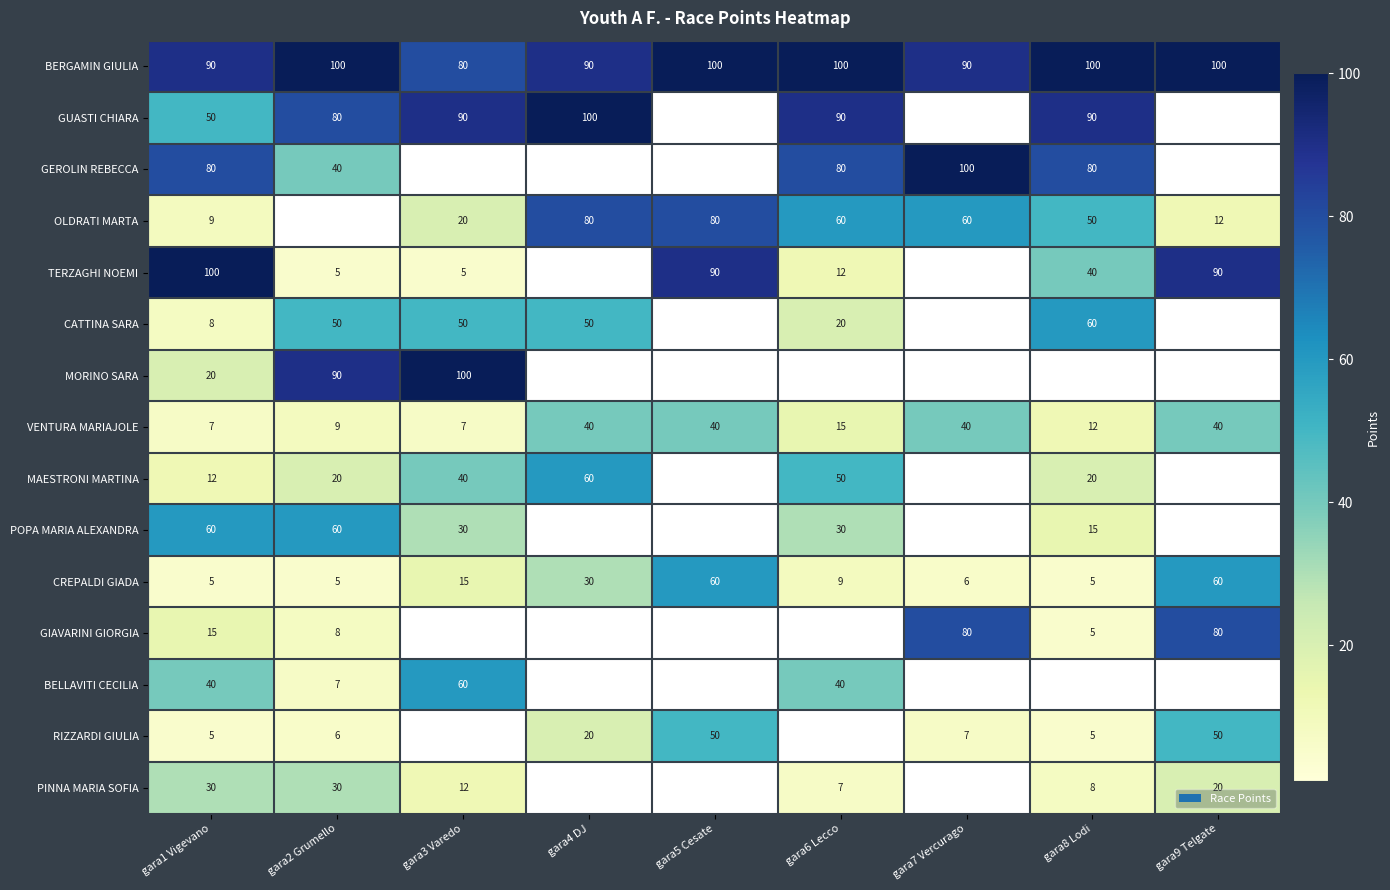

What is the total value across all series at gara5 Cesate?

420